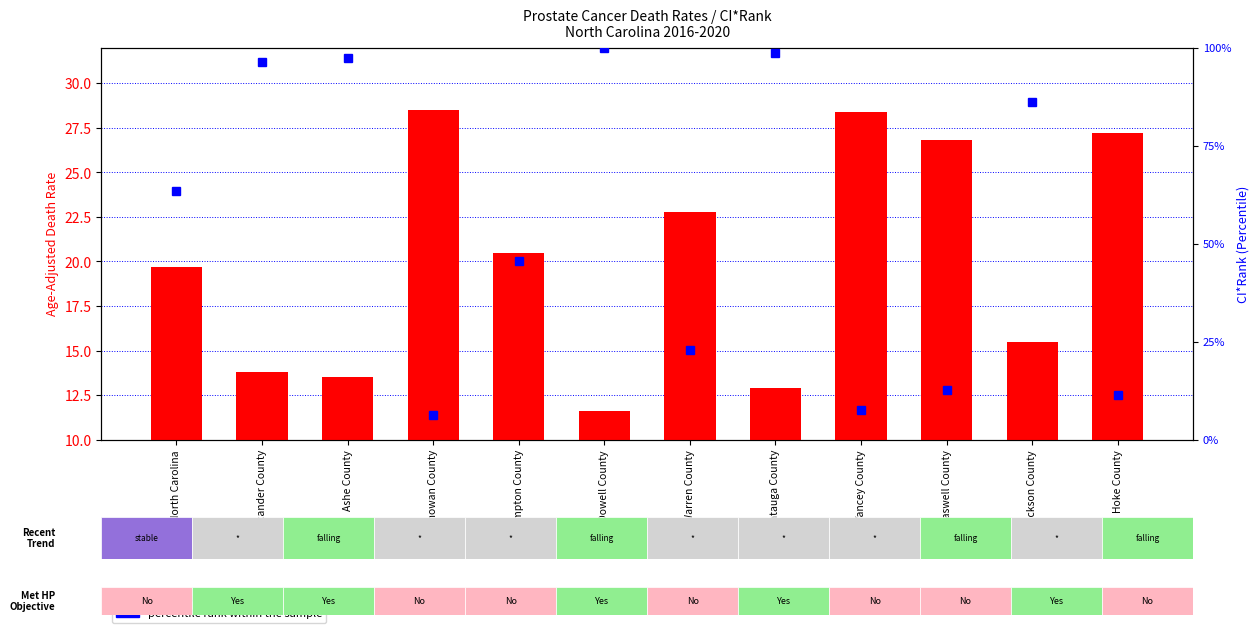

Which has a higher value, North Carolina or Warren County?

Warren County